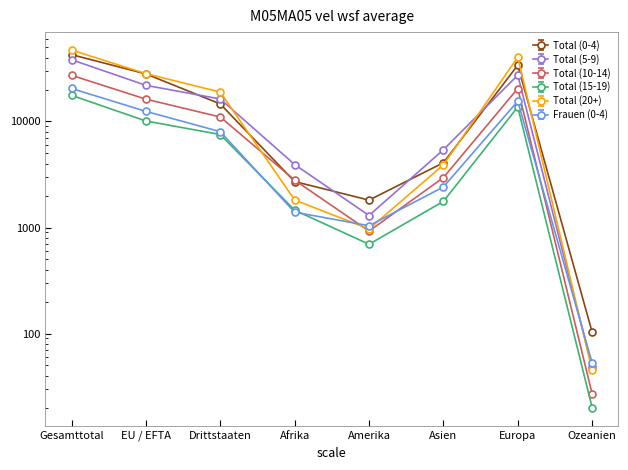

At which category is the sum across all series the highest?

Gesamttotal